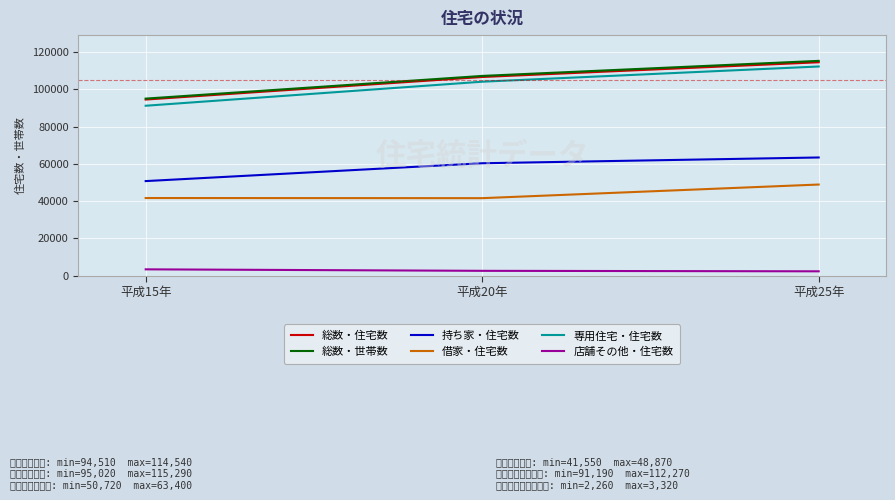

What is the difference between the maximum and minimum values in the 持ち家・住宅数 series?

12680